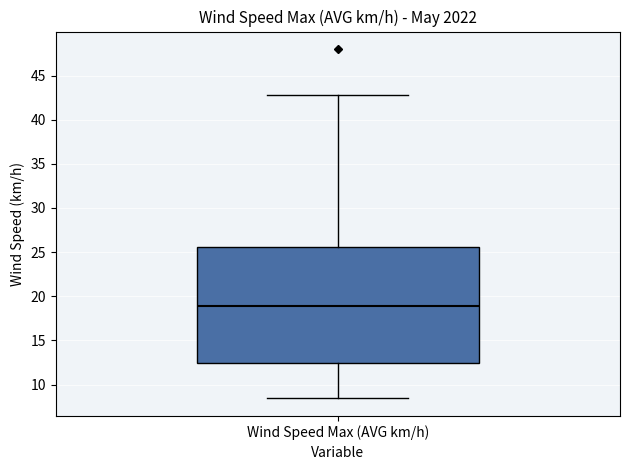

Where is the upper edge of the box for Wind Speed Max (AVG km/h) on the y-axis? The values are not printed on the chart, so give them approximately, as read against the axis.

25.5